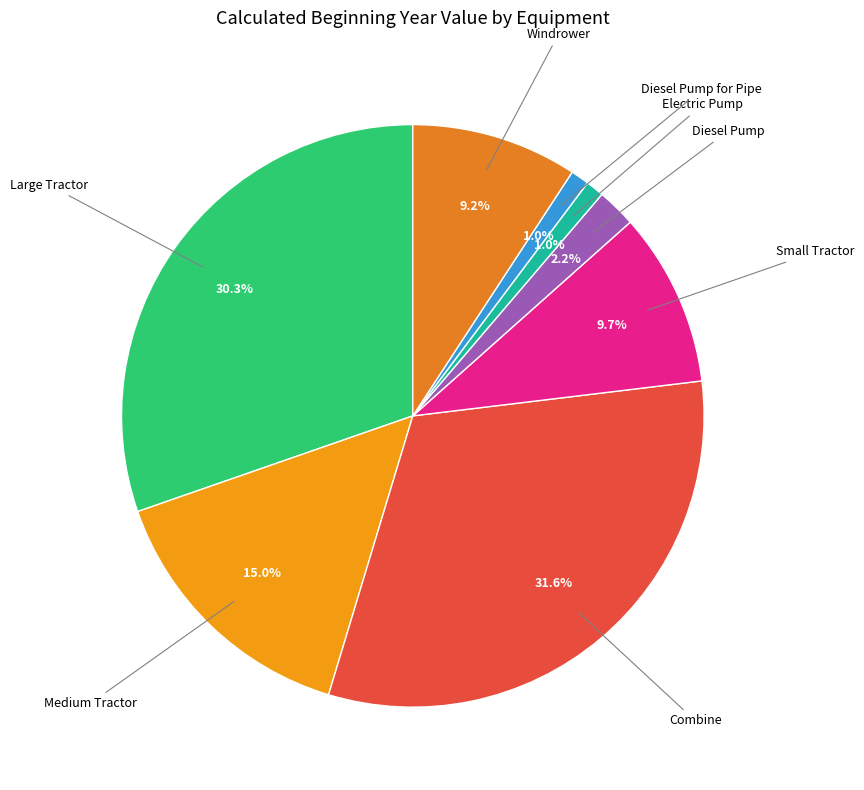

Which has a higher value, Diesel Pump or Diesel Pump for Pipe?

Diesel Pump